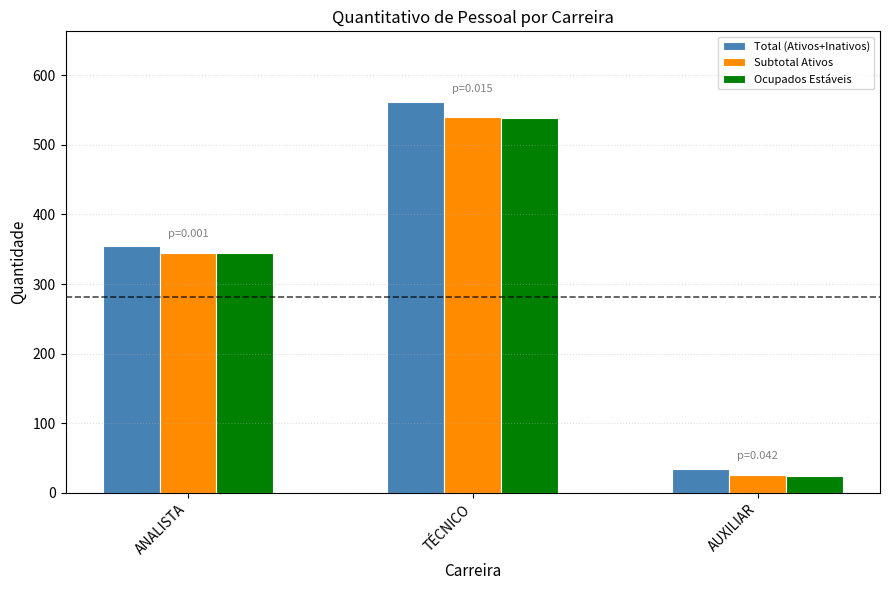

Count the number of data series in this chart.

3